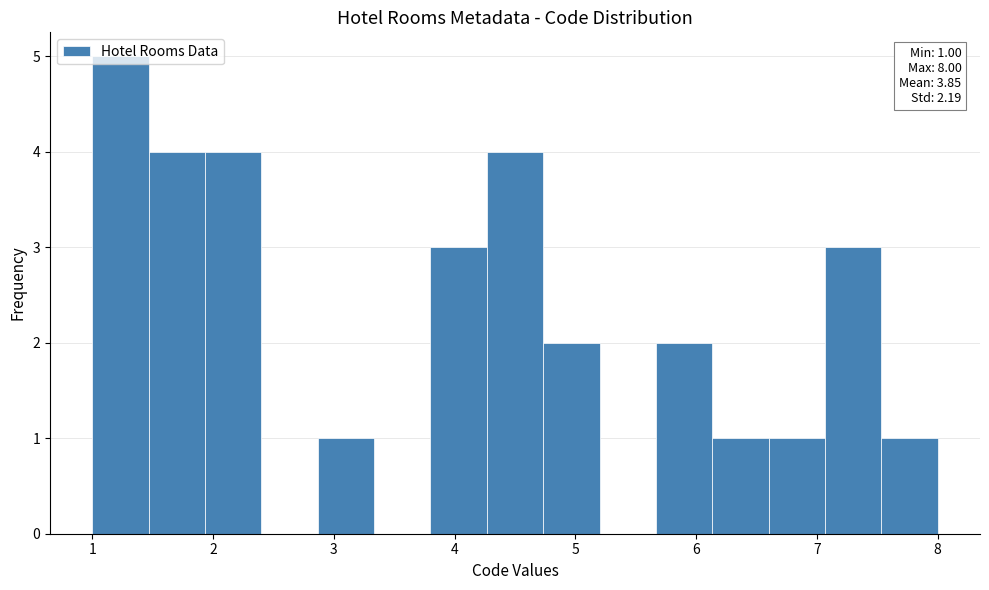

Which range on the x-axis has the tallest bar?

1.0 to 1.5